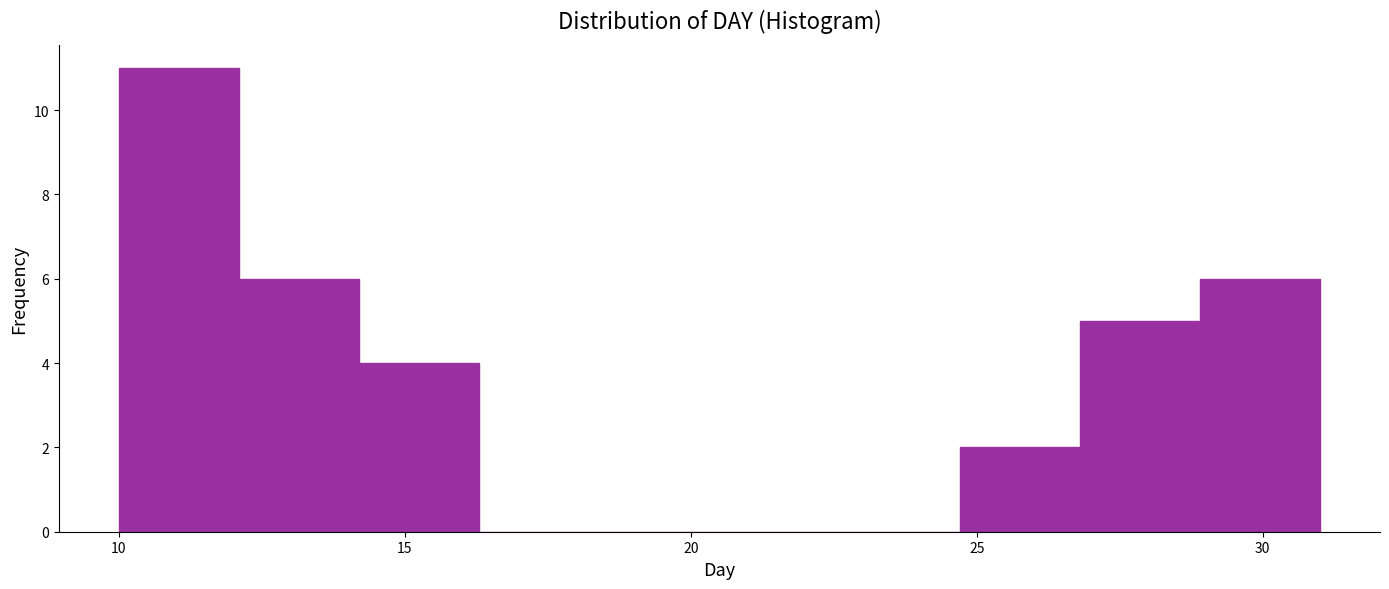

Reading left to right, transcribe this chart: for each bar, give the range it covers on the x-axis and its height. Neither the bar edges nor the heights are printed on the chart, so give them approximately, as read against the axes.

10.0 to 12.1: 11
12.1 to 14.2: 6
14.2 to 16.3: 4
16.3 to 18.4: 0
18.4 to 20.5: 0
20.5 to 22.6: 0
22.6 to 24.7: 0
24.7 to 26.8: 2
26.8 to 28.9: 5
28.9 to 31.0: 6